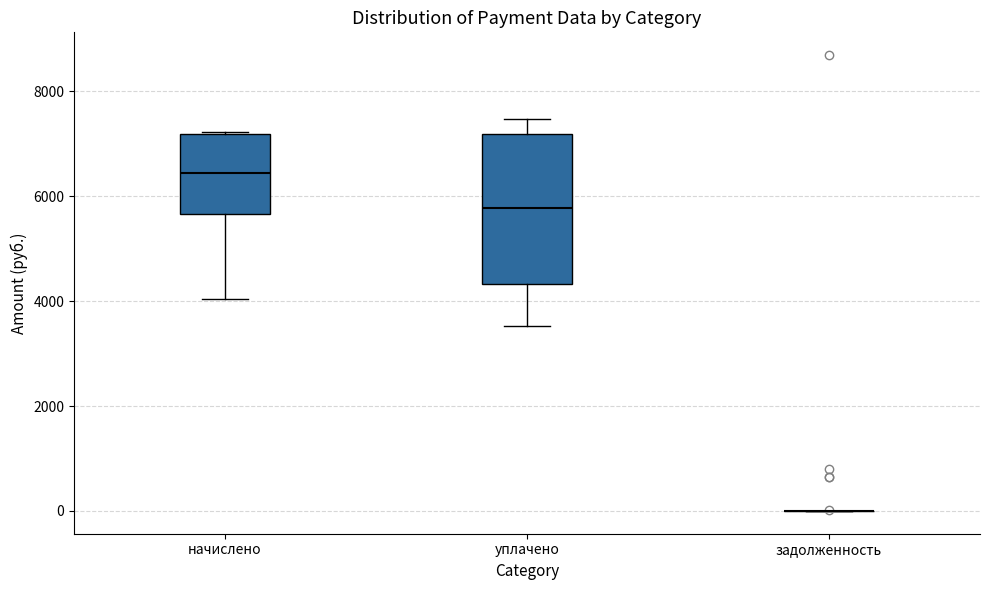

Reading left to right, read every box against the y-axis: the position of its median line, the range the box covers, and the ends of its whiskers. The values are not printed on the chart, so give them approximately, as read against the axis.

начислено: median 6400, box 5600 to 7200, whiskers 4000 to 7200
уплачено: median 5800, box 4400 to 7200, whiskers 3600 to 7400
задолженность: box collapsed to a line at 0, whiskers 0 to 0